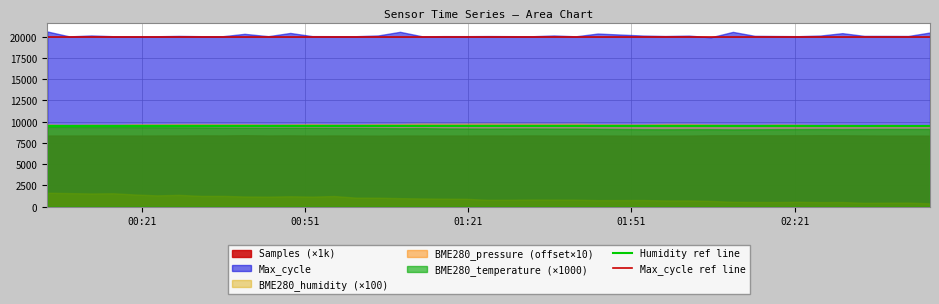

Which category has the lowest value in the Max_cycle ref line series?

00:21